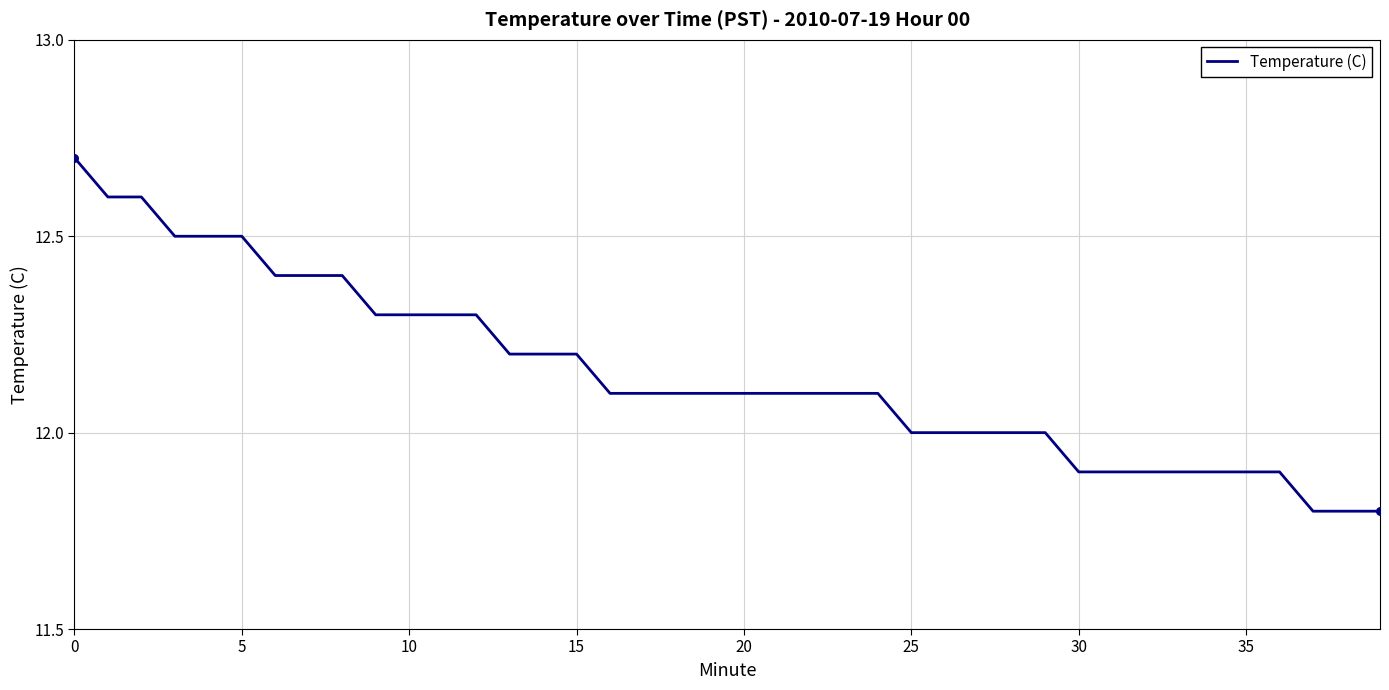

What is the minimum value shown in the chart?

11.8